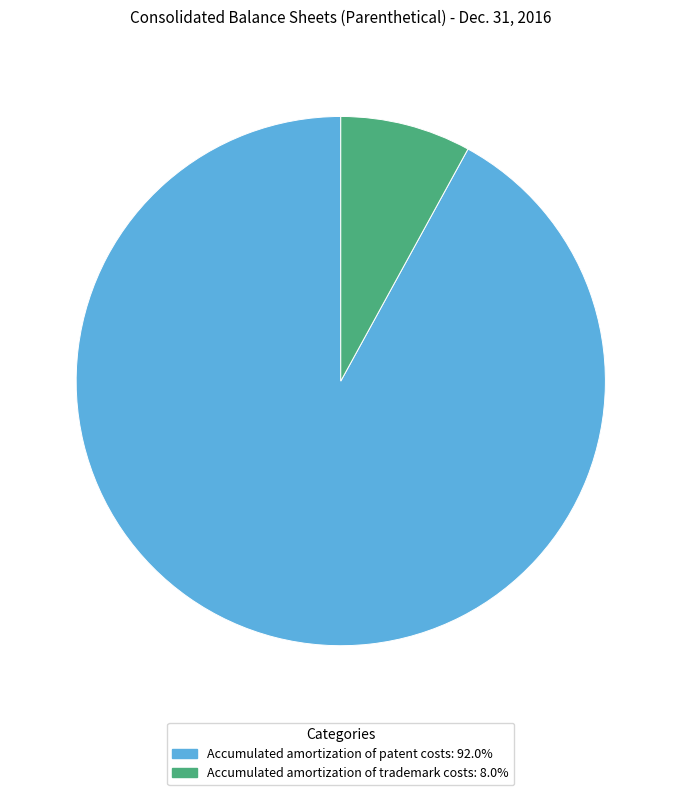

Which slice is the smallest?

Accumulated amortization of trademark costs